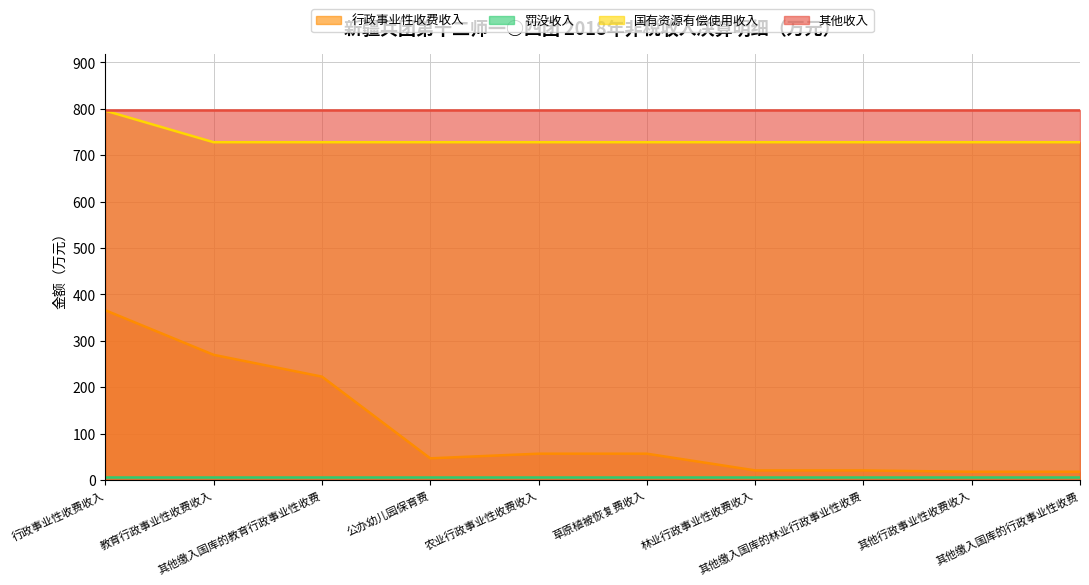

How many data points in 国有资源有偿使用收入 are above 728?

1